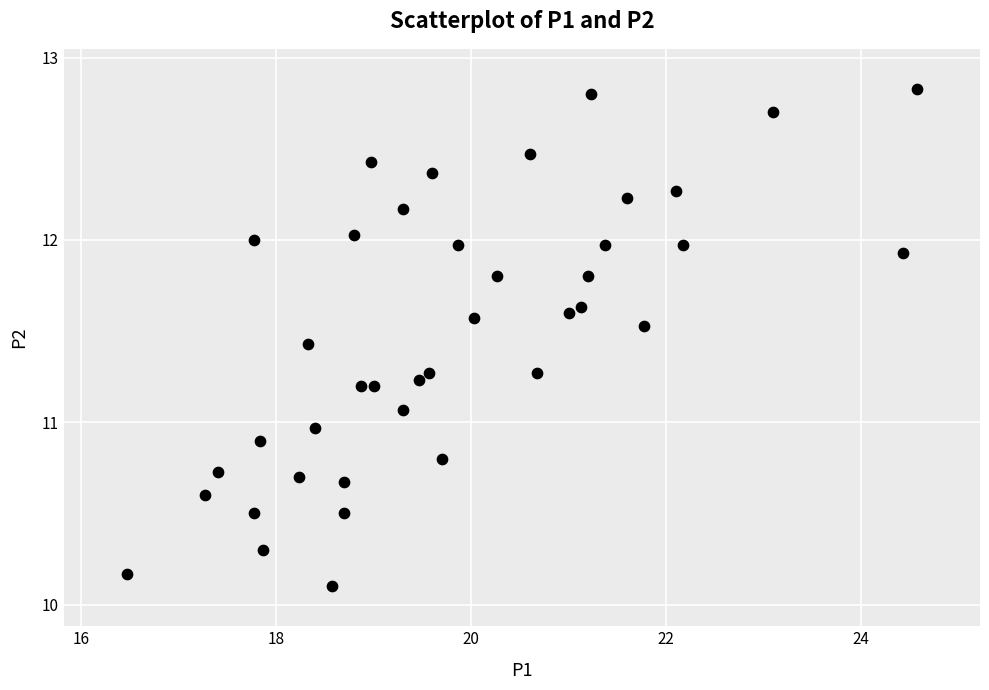

What is the range of X values (max minus min)?

8.1